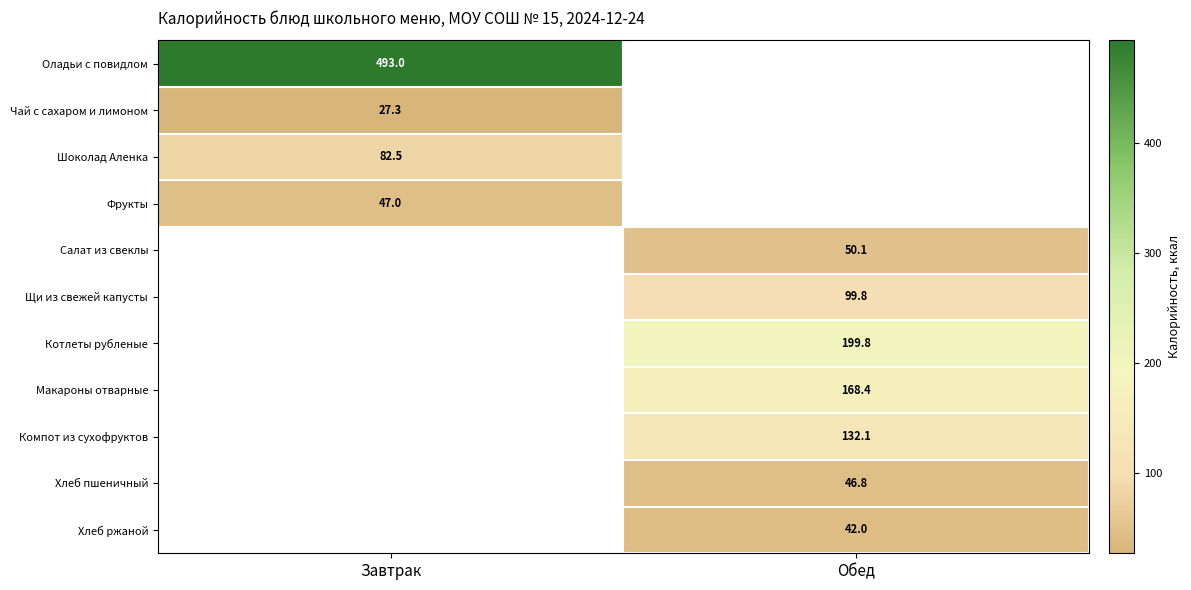

The value of Хлеб ржаной at Обед is 28.7. True or false?

False